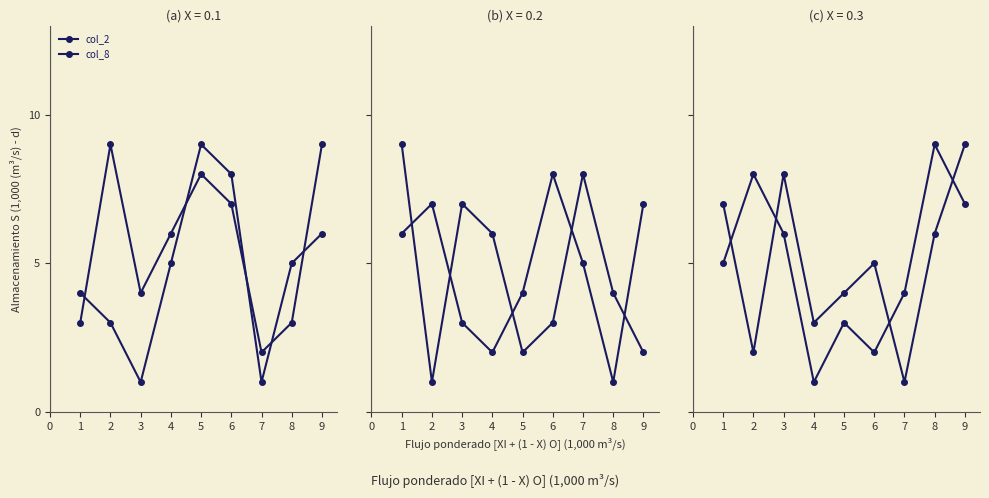

Reading left to right, extract all data points from this chart.

col_2: 3	9	4	6	8	7	2	3	9
col_8: 4	3	1	5	9	8	1	5	6
col_5: 6	7	3	2	4	8	5	1	7
col_7: 9	1	7	6	2	3	8	4	2
col_3: 5	8	6	1	3	2	4	9	7
col_9: 7	2	8	3	4	5	1	6	9